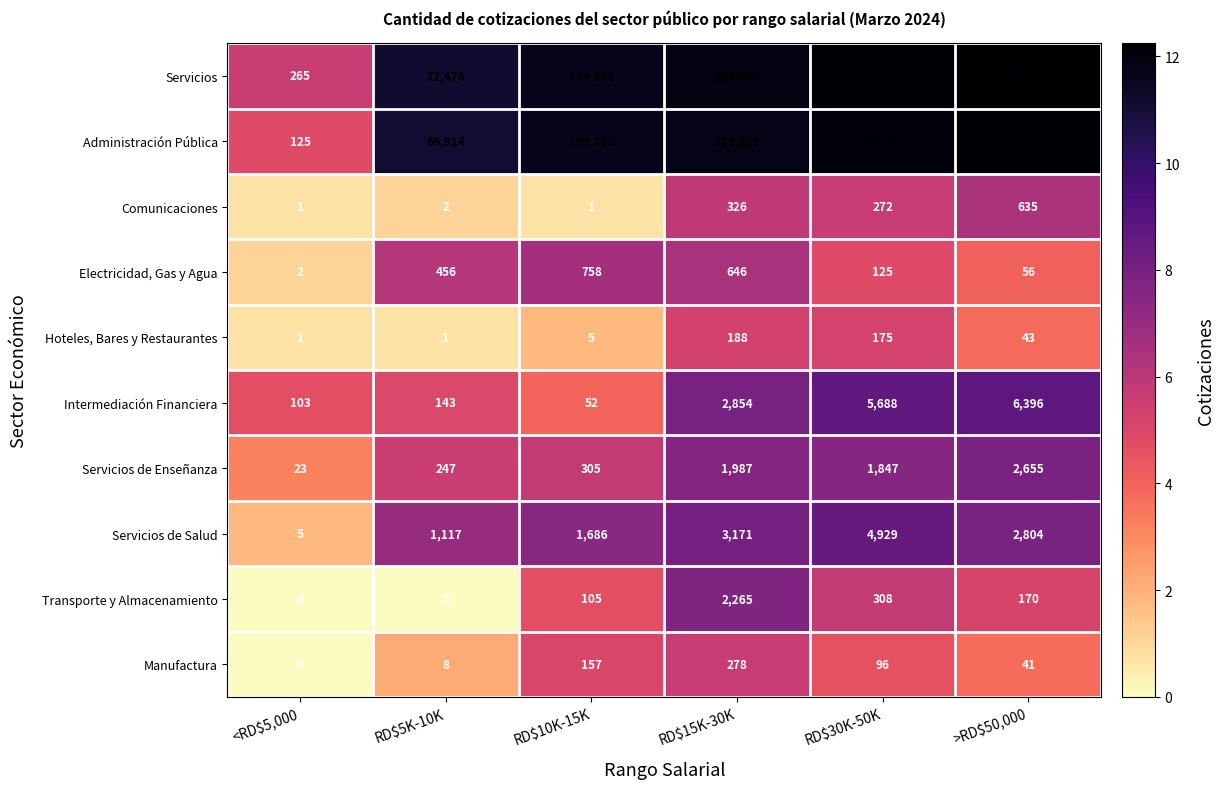

At which label is Electricidad, Gas y Agua closest to 380?

RD$5K-10K